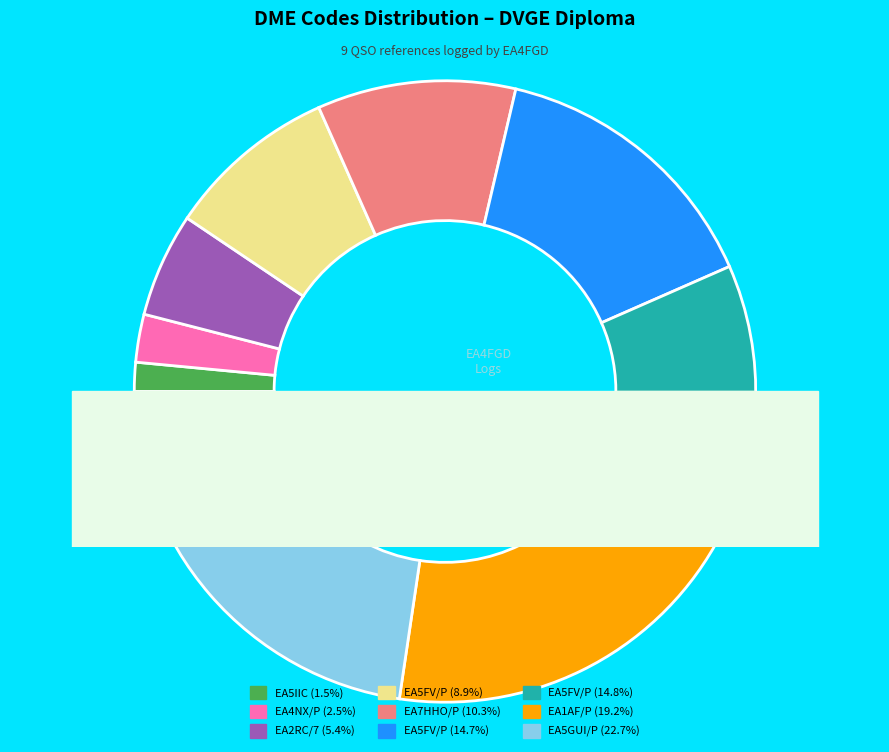

What is the largest slice in the pie chart?

EA5GUI/P (VGV-069)